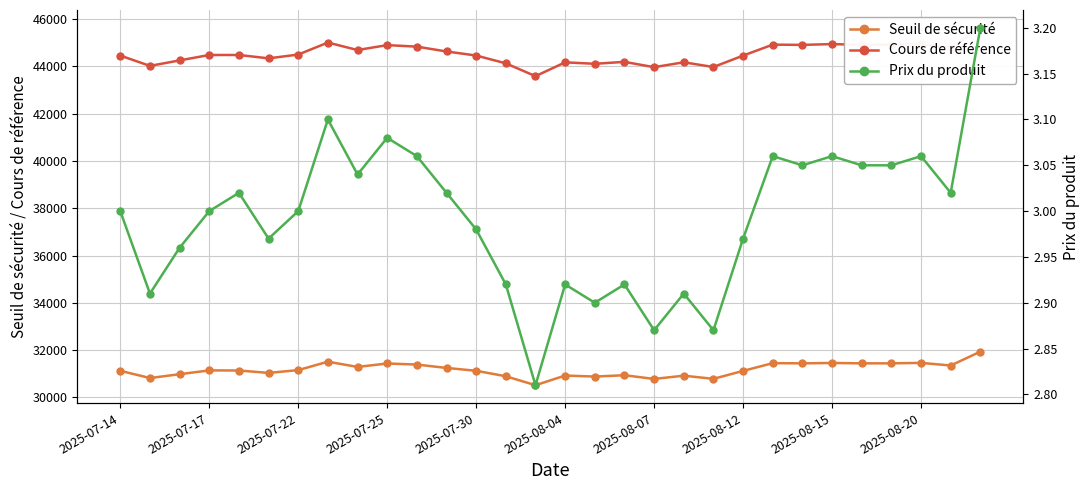

How many lines are shown in the chart?

3